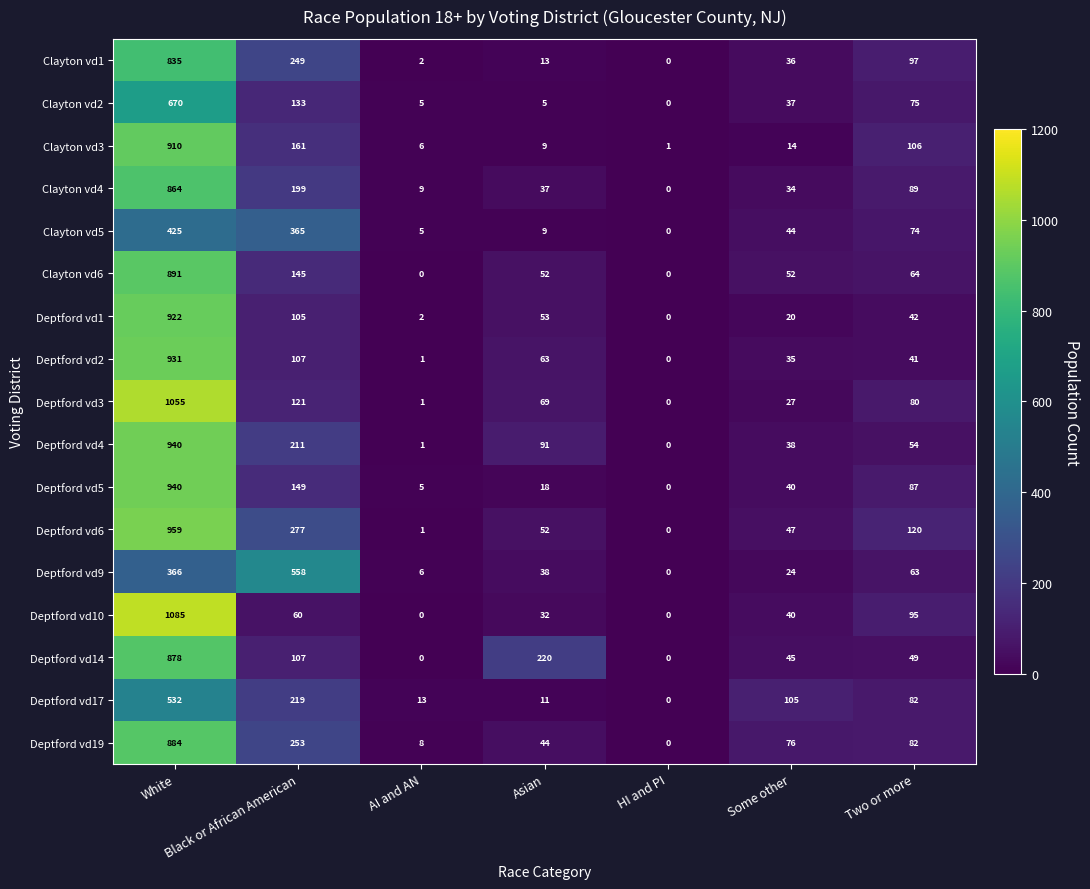

Where does the Clayton vd2 series first go above 37?

White